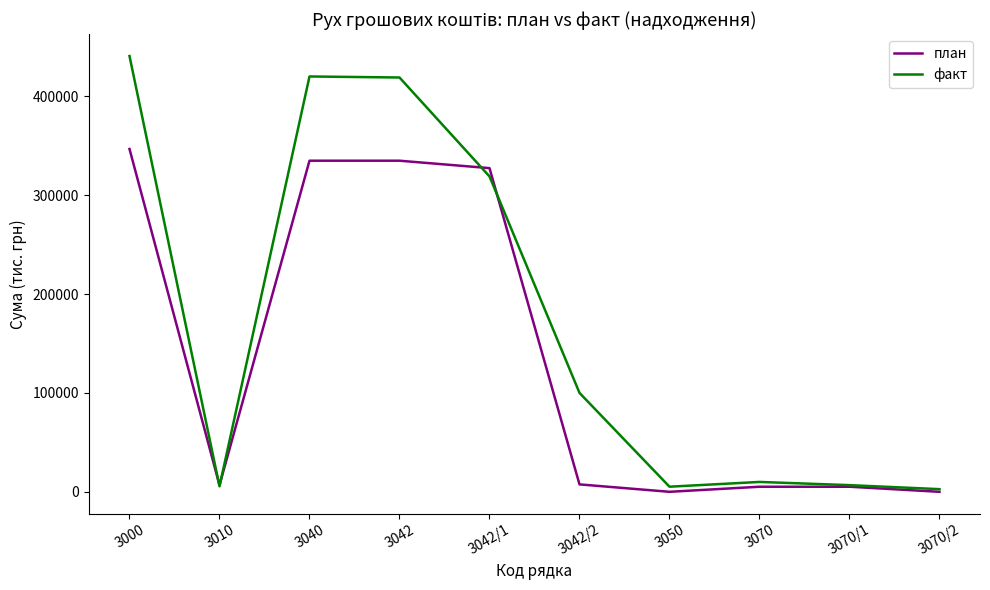

What value does the план series have at 3042, to the nearest 100?

334900